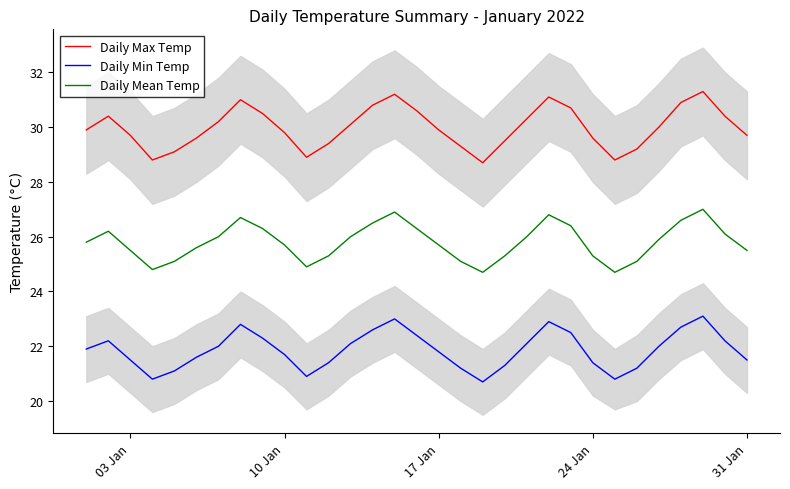

True or false: Daily Mean Temp has a value of 25.7 at 17 Jan.

True